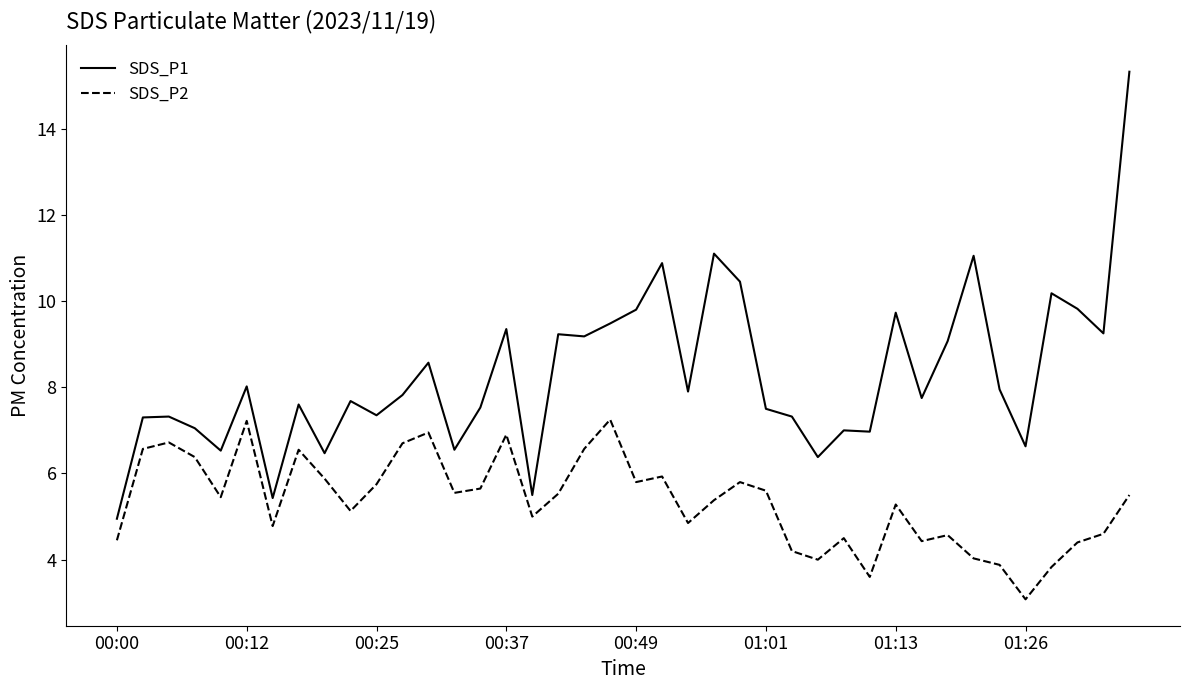

Which series has the largest range (max minus min)?

SDS_P1